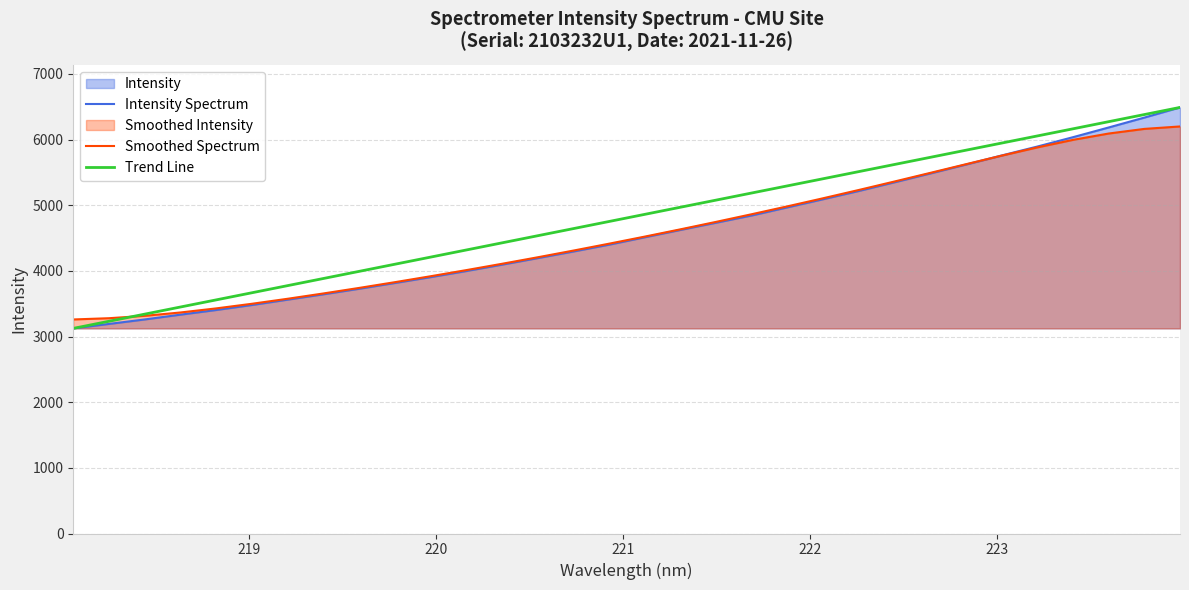

How many categories are shown in the chart?

32